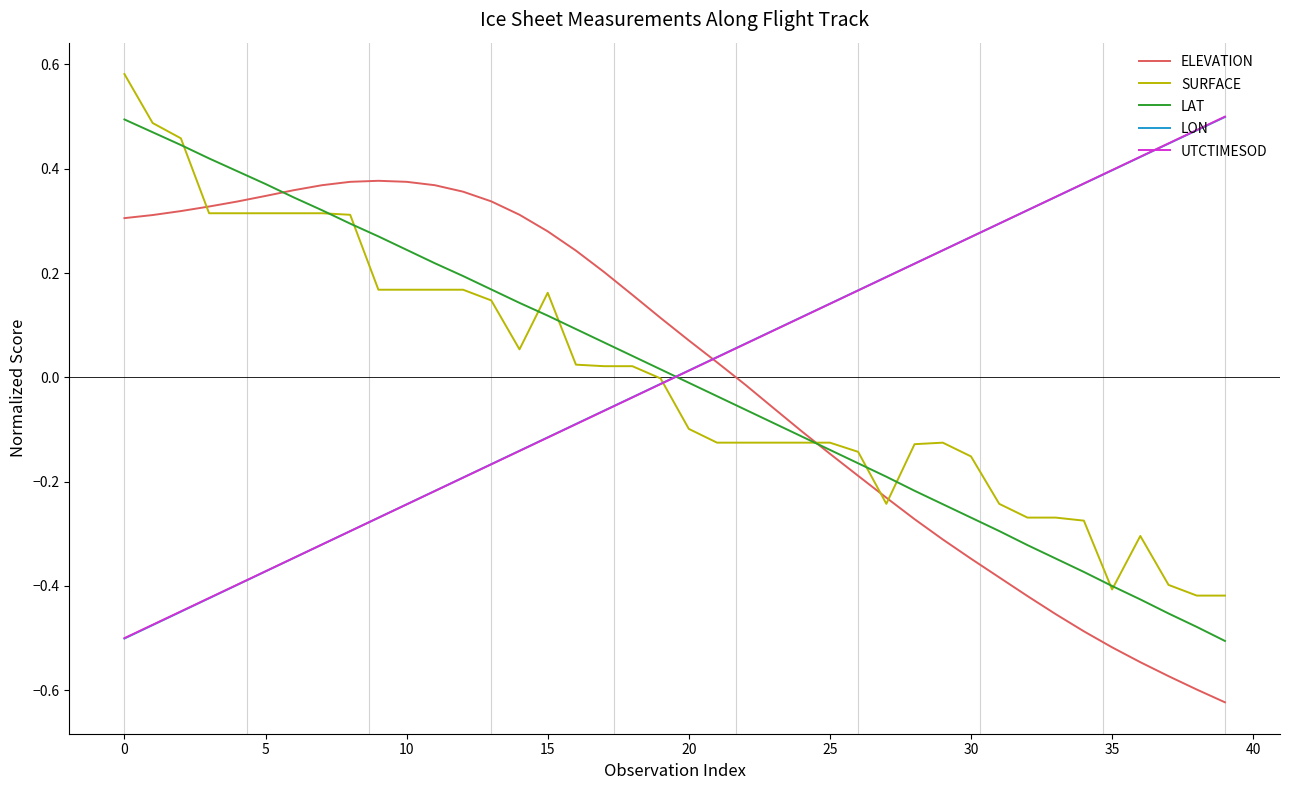

How many intersections are there between UTCTIMESOD and LAT?

1